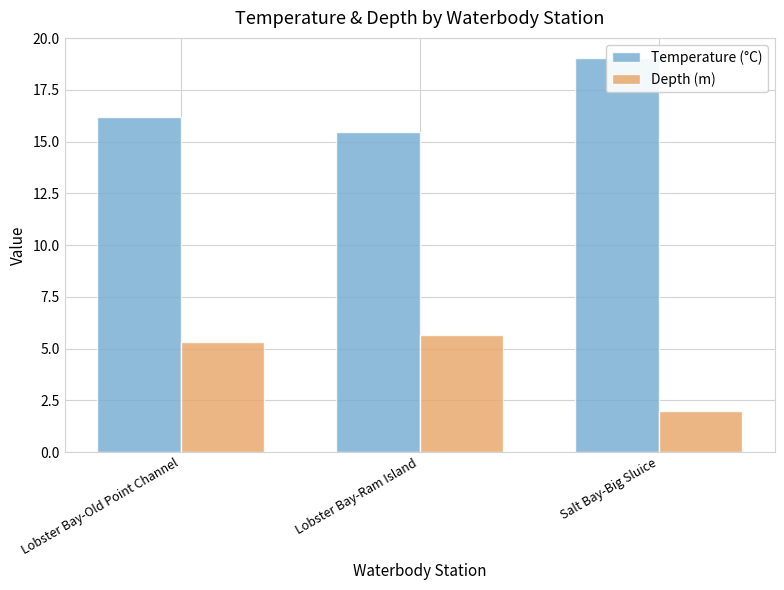

What is the total value across all series at Salt Bay-Big Sluice?

21.1